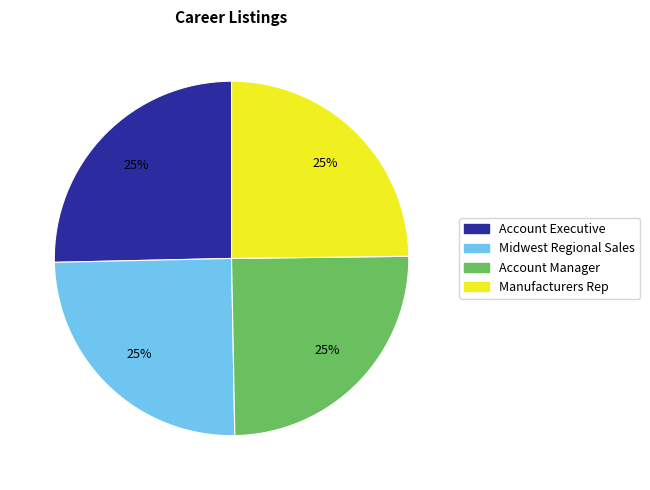

Does Account Executive represent more than half of the total?

No